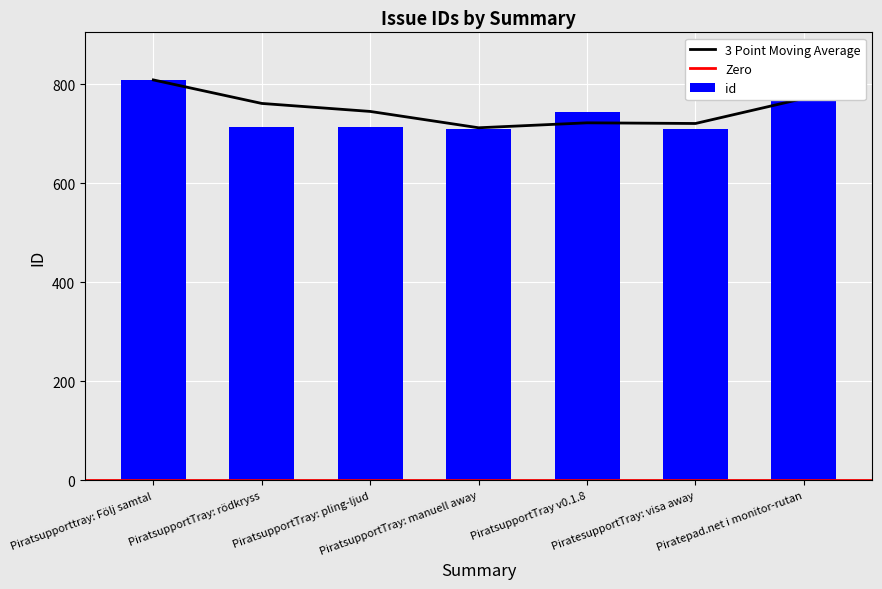

What is the label of the 3rd bar from the right?

PiratsupportTray v0.1.8